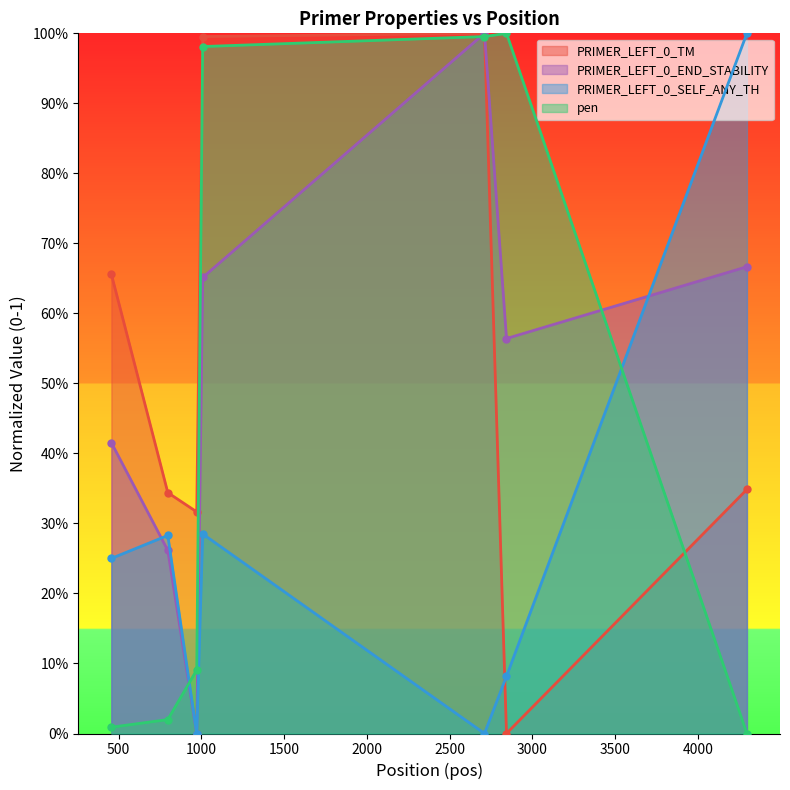

How many values in PRIMER_LEFT_0_END_STABILITY are above zero?

6